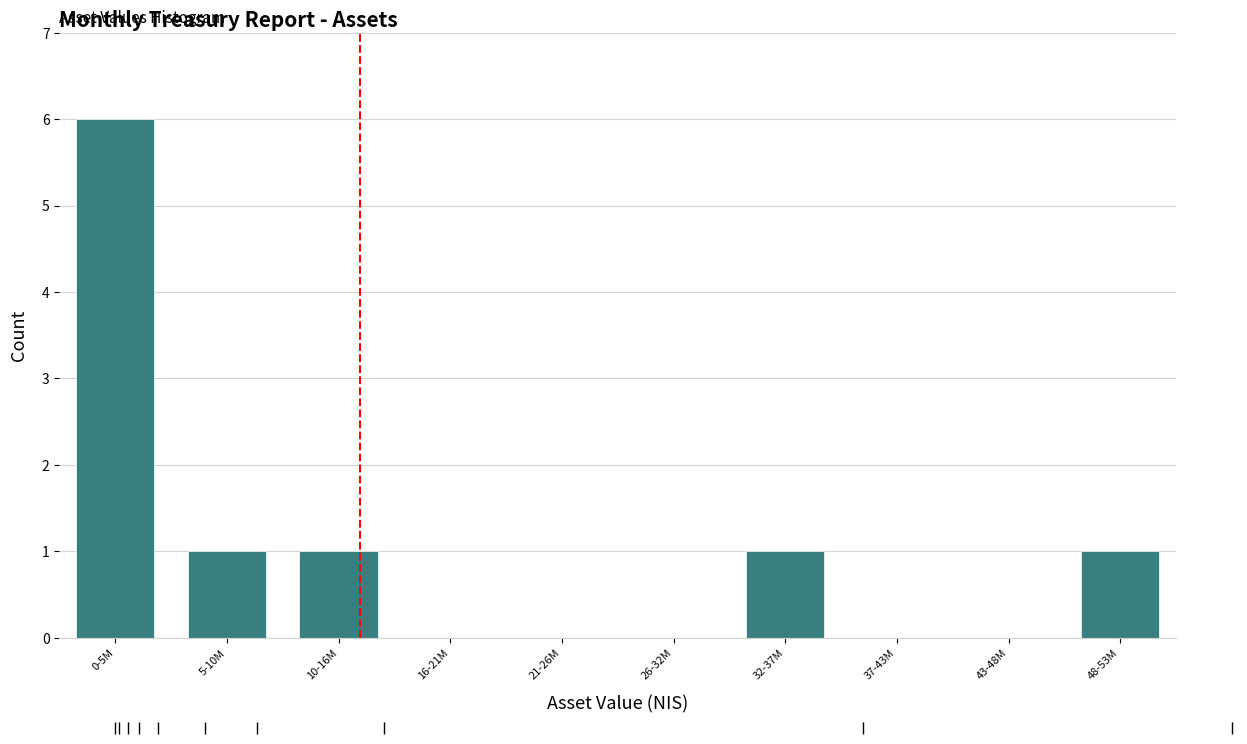

Reading left to right, what are all the values shown in this chart?

0-5M=6	5-10M=1	10-16M=1	16-21M=0	21-26M=0	26-32M=0	32-37M=1	37-43M=0	43-48M=0	48-53M=1